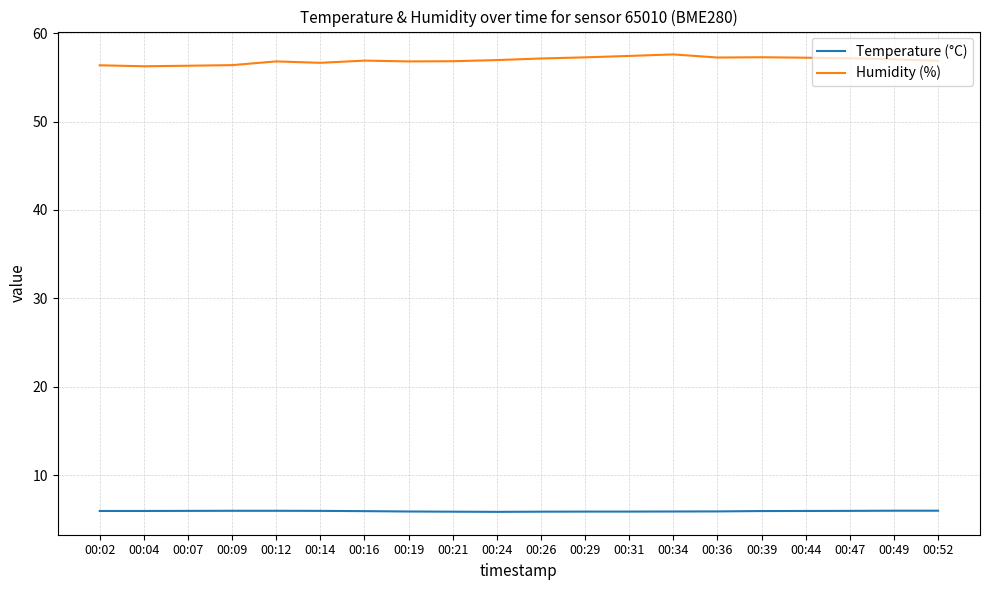

What is the maximum value for Humidity (%)?

57.6